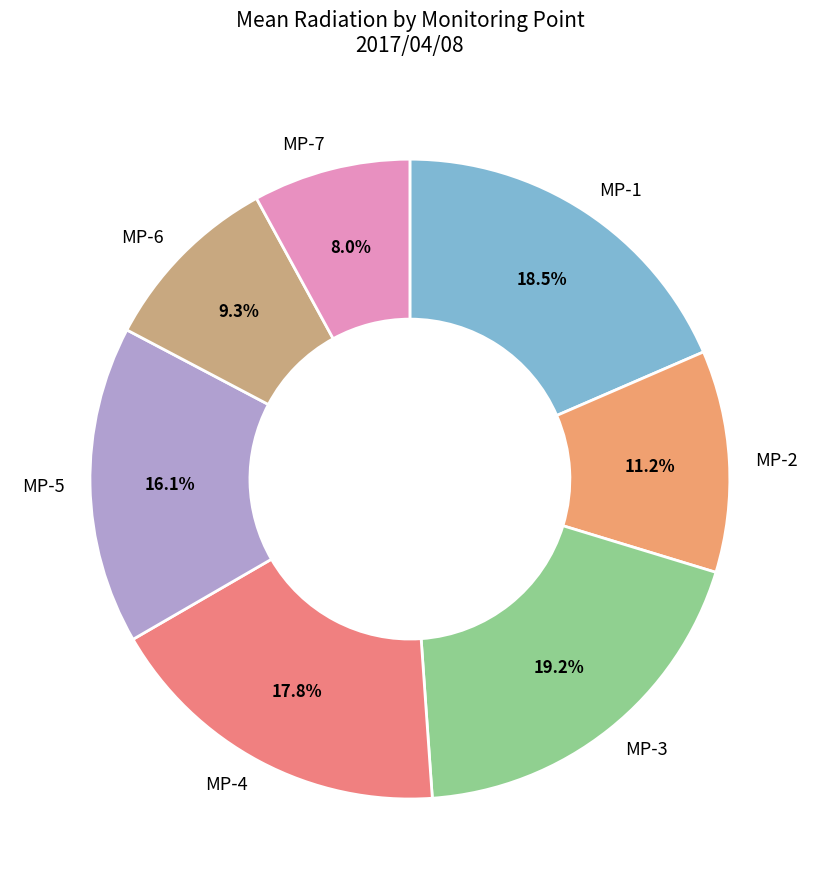

Between MP-4 and MP-7, which is larger?

MP-4